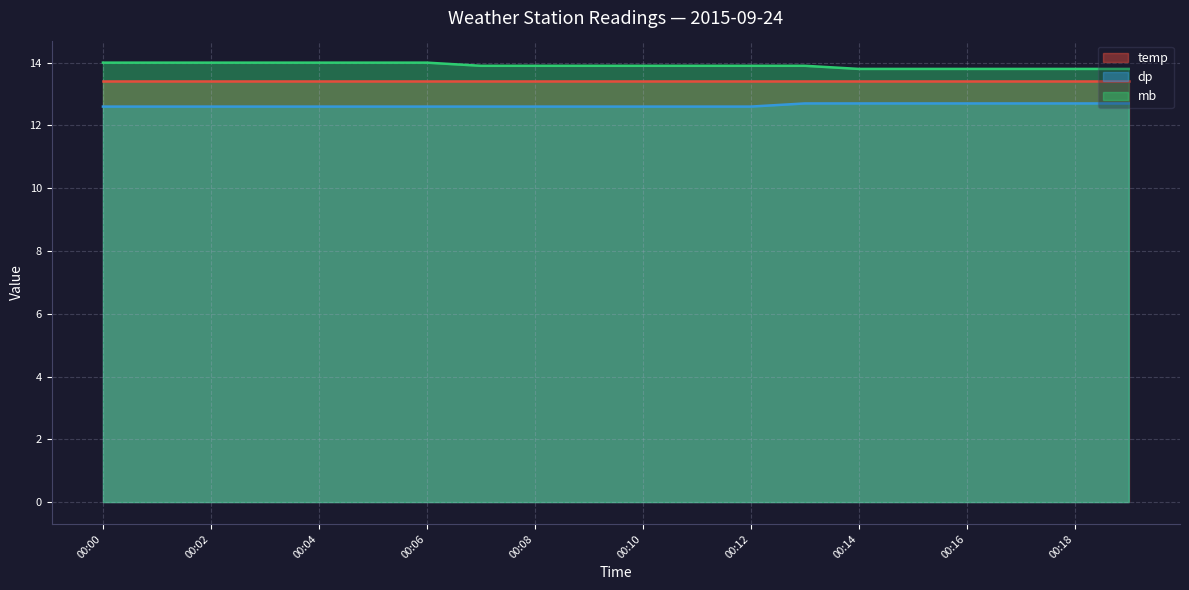

True or false: mb and dp intersect in this chart.

False